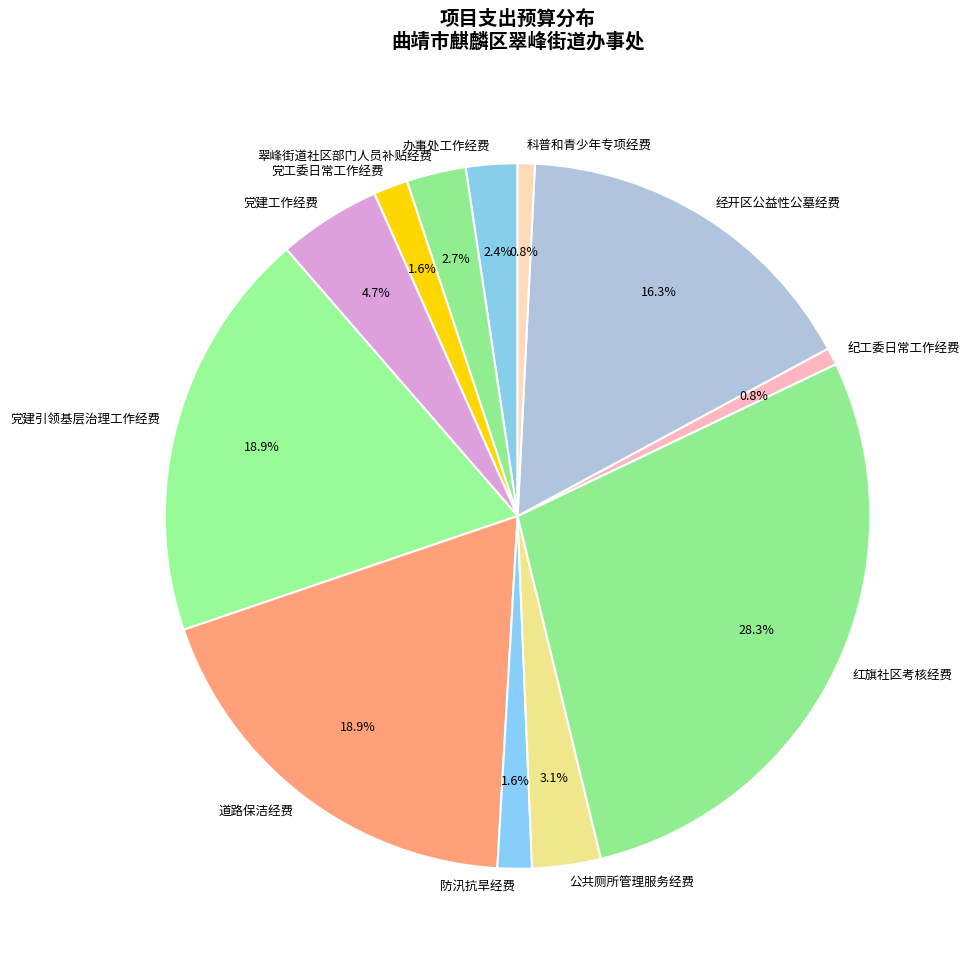

What portion of the pie excludes 党建引领基层治理工作经费?

81.1%